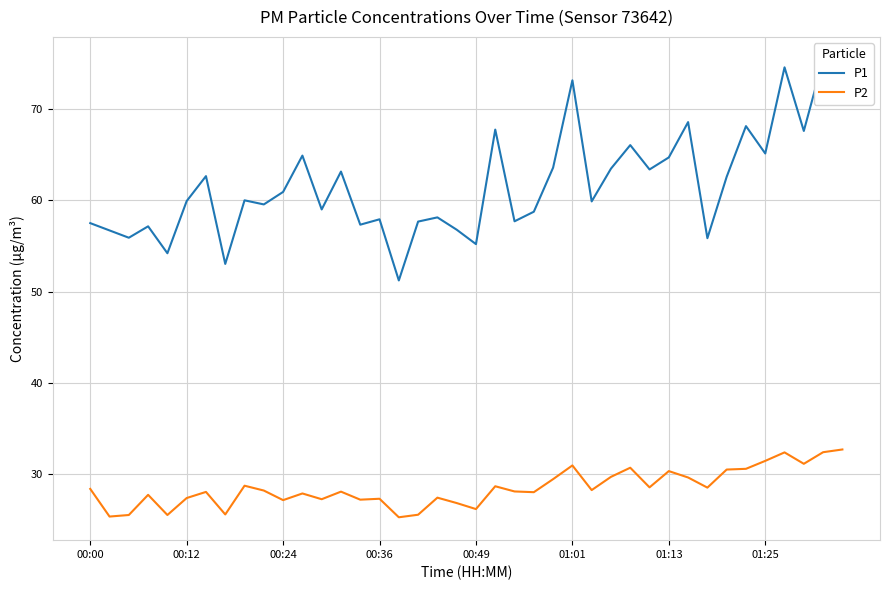

Reading left to right, what are all the values shown in this chart?

P1: 57.5	56.7	55.9	57.1	54.2	59.9	62.6	53.0	60.0	59.5	60.9	64.9	59.0	63.1	57.3	57.9	51.2	57.7	58.1	56.8	55.2	67.8	57.7	58.8	63.6	73.2	59.9	63.5	66.0	63.4	64.7	68.6	55.9	62.6	68.1	65.1	74.6	67.6	75.4	72.4
P2: 28.4	25.4	25.5	27.7	25.5	27.4	28.1	25.6	28.7	28.2	27.1	27.9	27.2	28.1	27.2	27.3	25.3	25.6	27.4	26.8	26.2	28.7	28.1	28.0	29.4	30.9	28.2	29.7	30.7	28.6	30.3	29.6	28.5	30.5	30.6	31.4	32.4	31.1	32.4	32.7